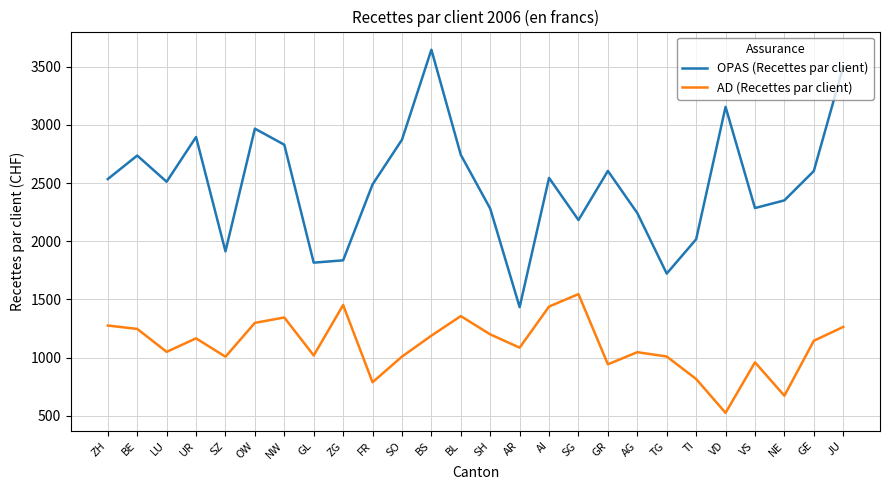

What is the difference between the maximum and minimum values in the AD (Recettes par client) series?

1020